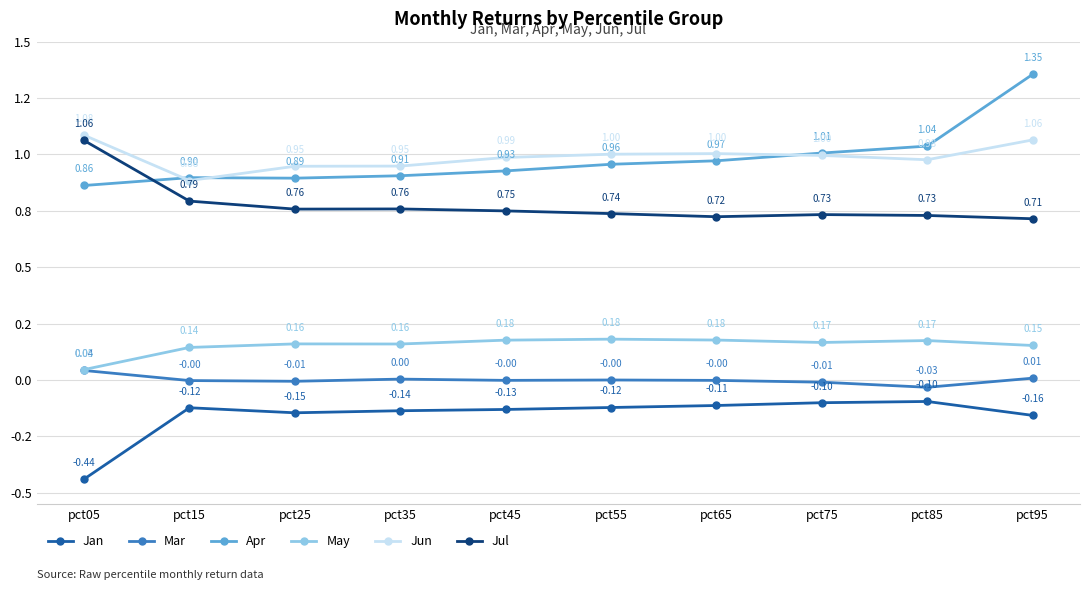

In Jun, how many points are higher than both neighbors (excluding endpoints)?

1